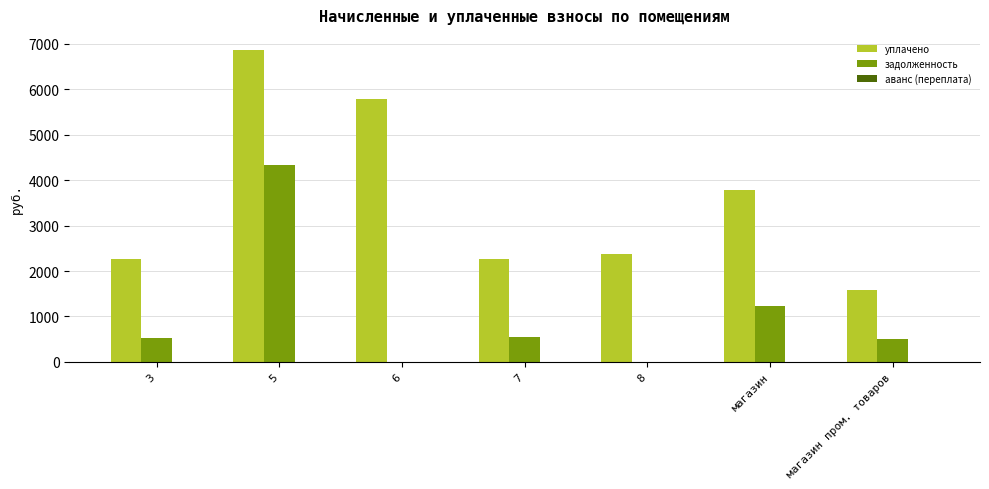

What value does the уплачено series have at магазин?

3786.9